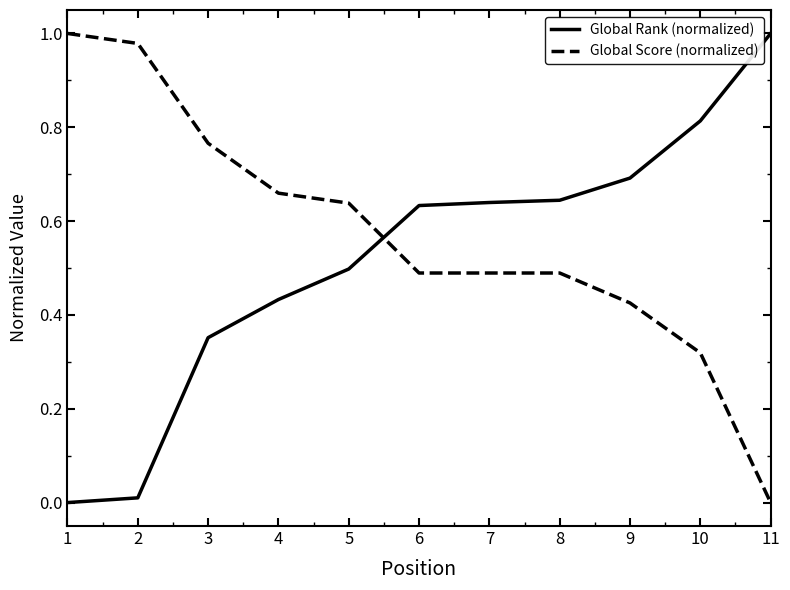

How many times do Global Score (normalized) and Global Rank (normalized) cross each other?

1